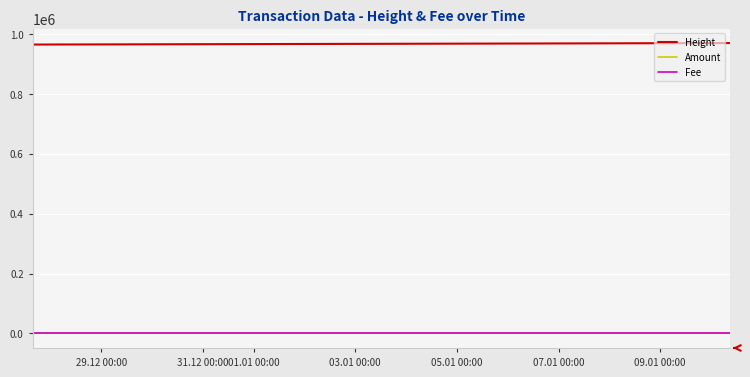

What is the greatest value displayed?

969324.0